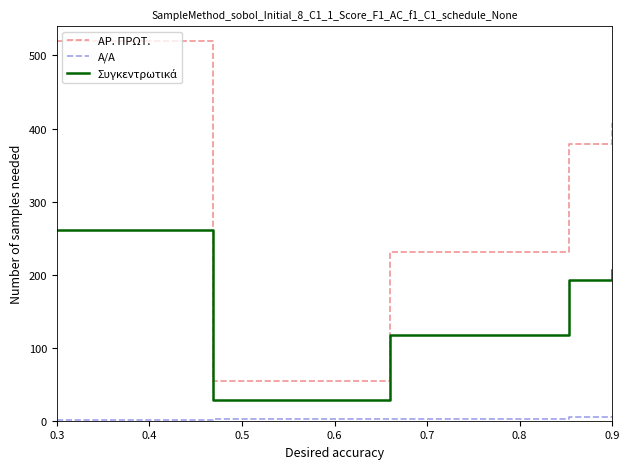

True or false: Α/Α has more than 1 points higher than both neighbors.

False